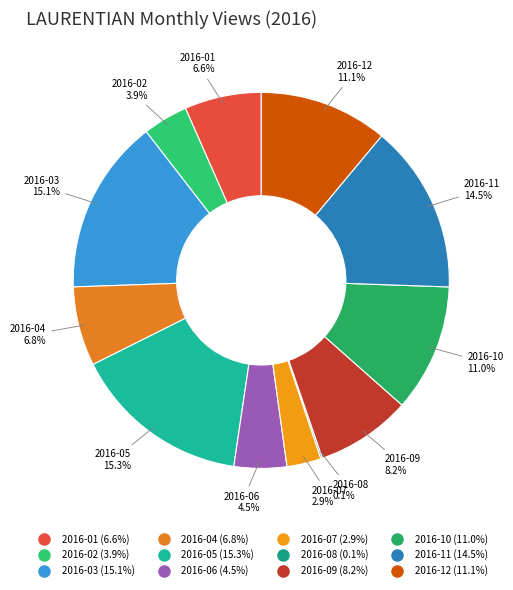

Do 2016-12 and 2016-01 together represent more than half of the pie?

No